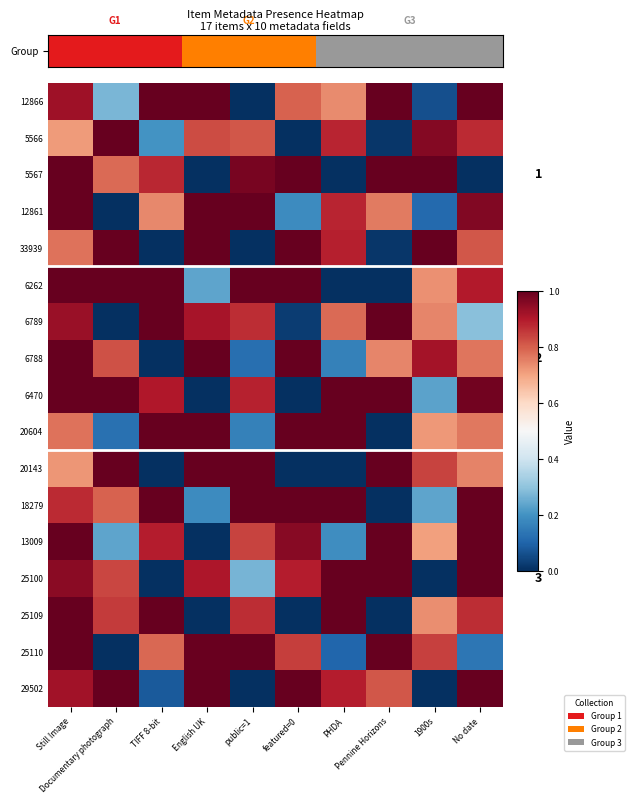

Where is 25100 nearest to the value 0?

TIFF 8-bit